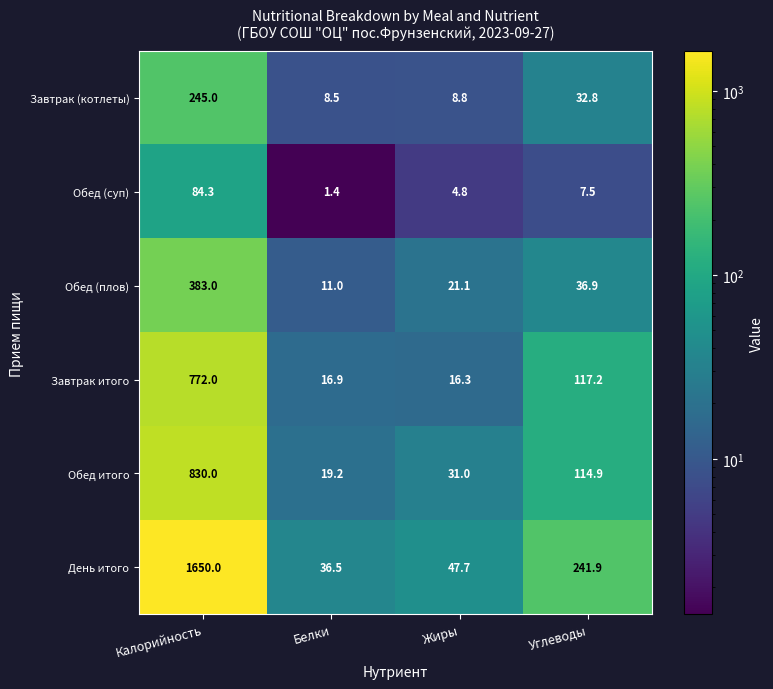

What is the difference between the second highest and second lowest values in the Обед (суп) series?

2.7